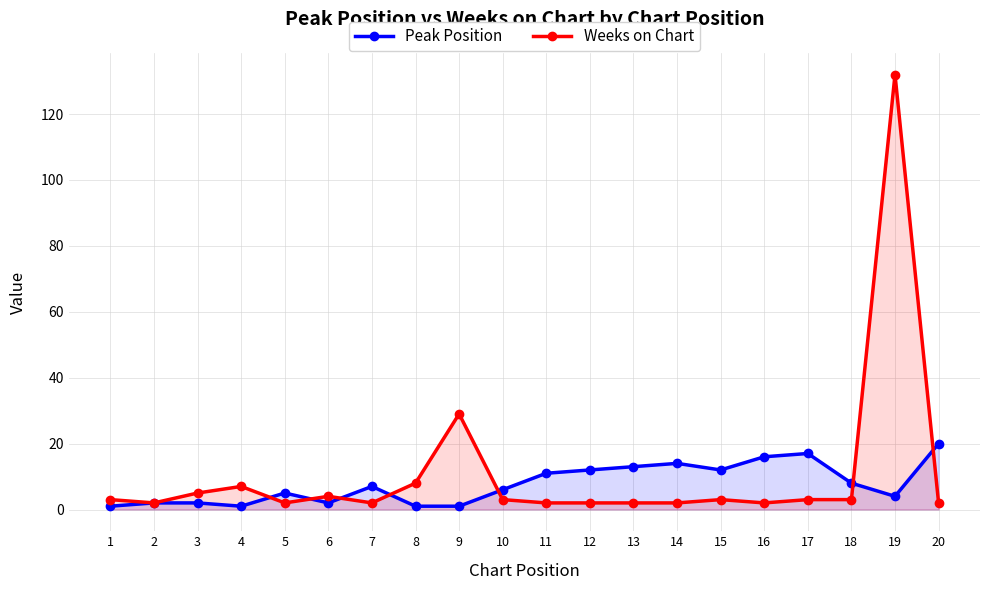

What is the total value across all series at 6?

6